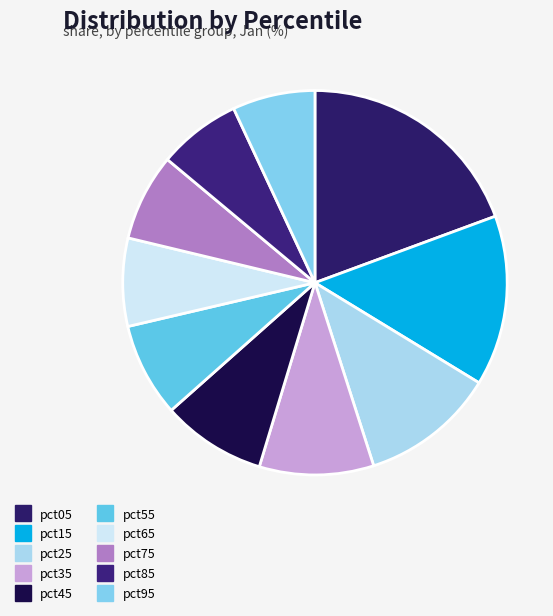

What percentage is NOT represented by pct45?

91.2%